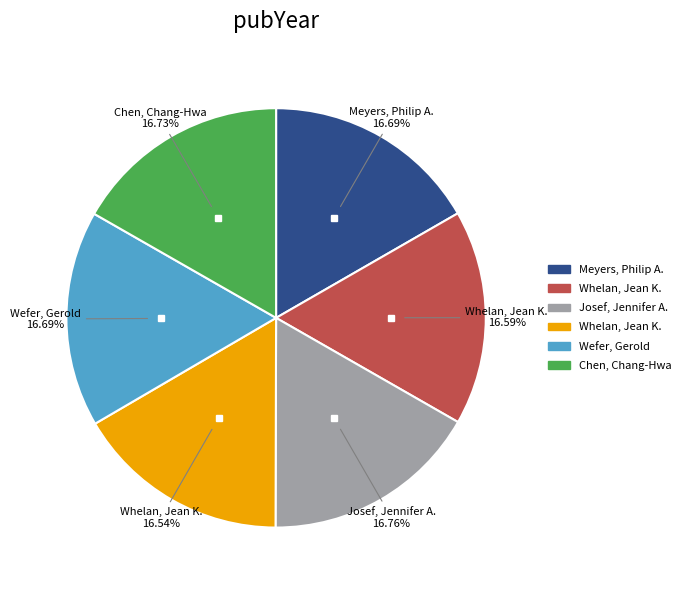

To the nearest percent, what is the average slice percentage?

17%